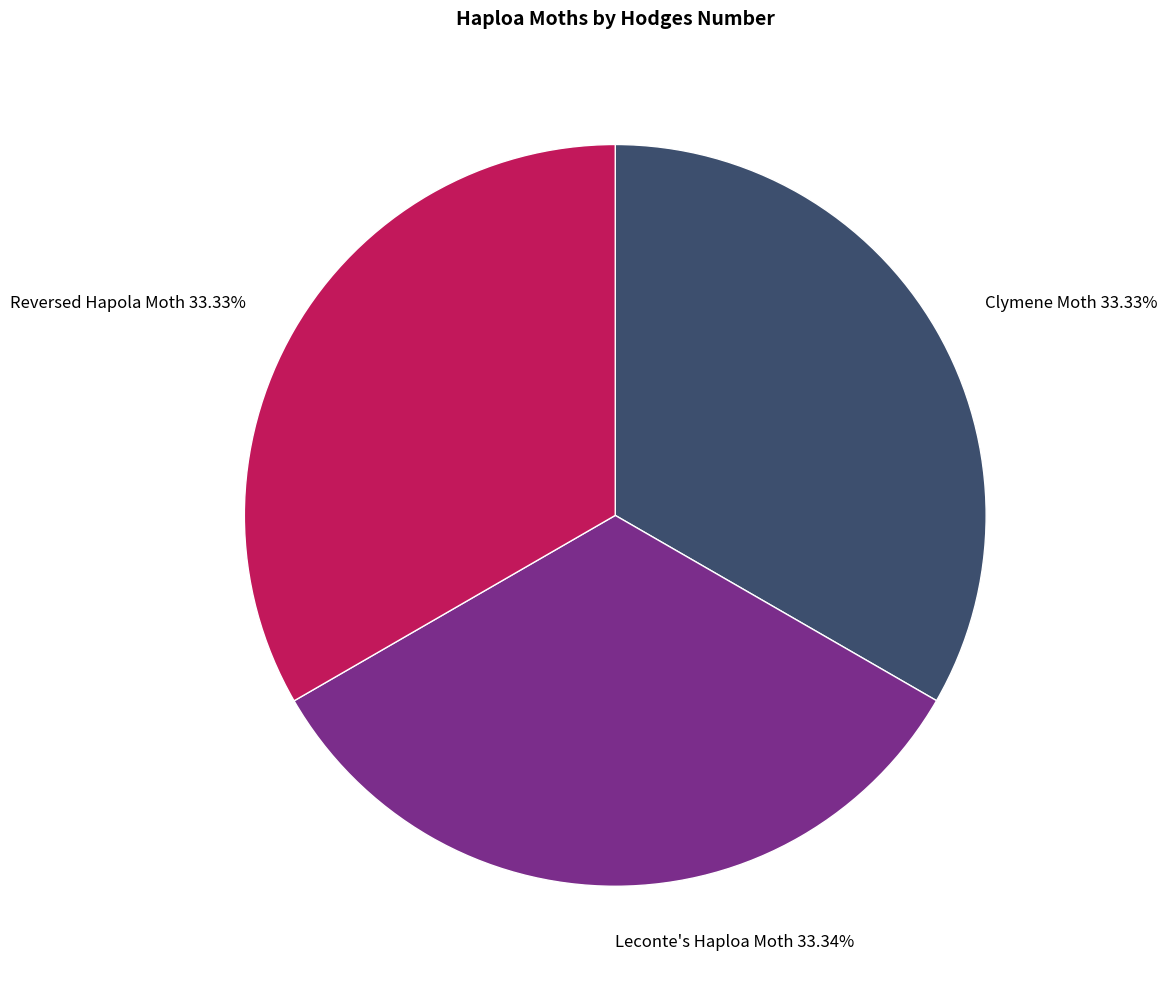

Does any single category account for the majority?

No